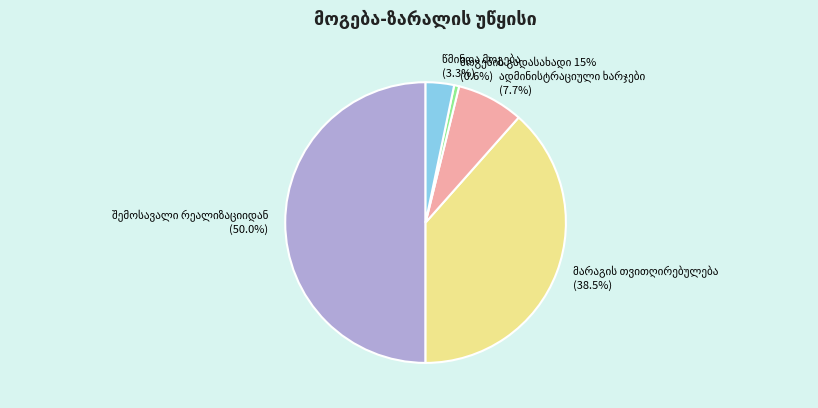

Is the sum of ადმინისტრაციული ხარჯები and შემოსავალი რეალიზაციიდან greater than half?

Yes